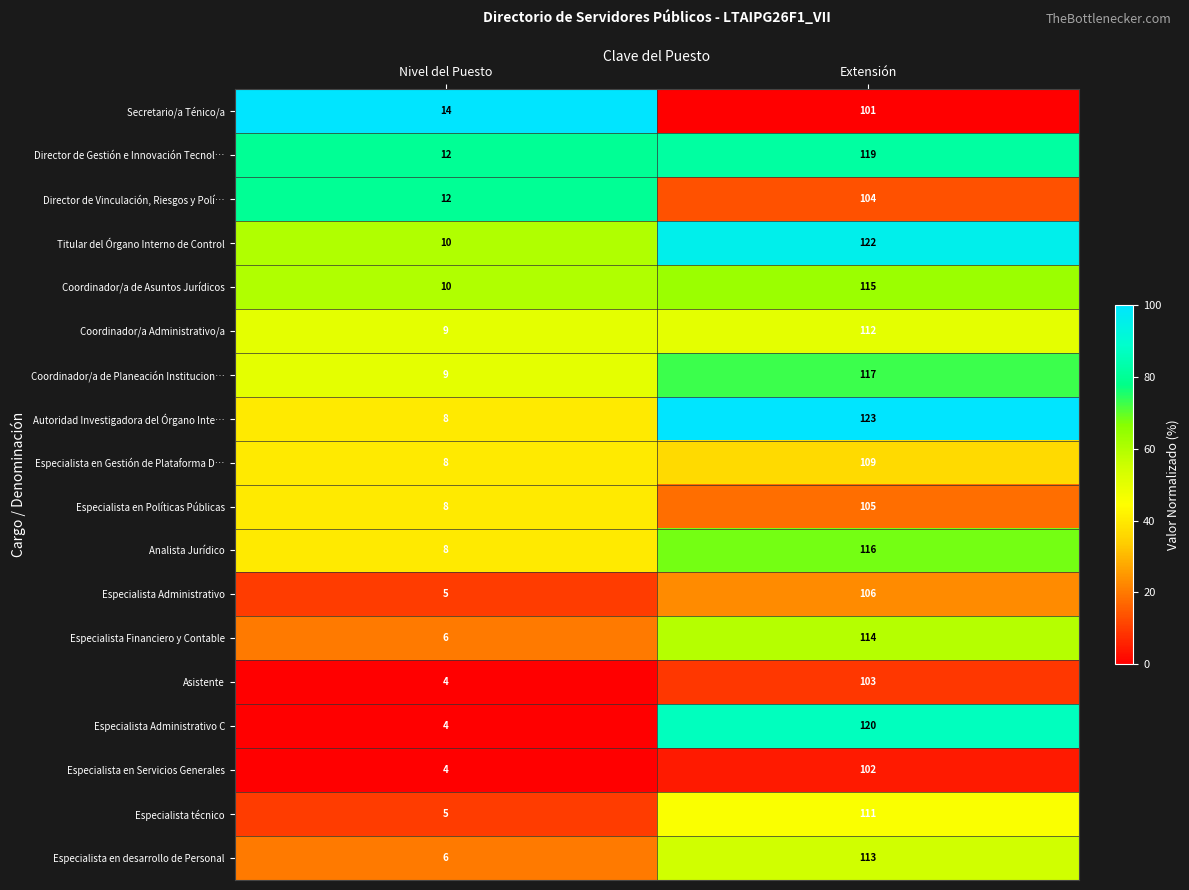

What is the average value of the Titular del Órgano Interno de Control series?

66